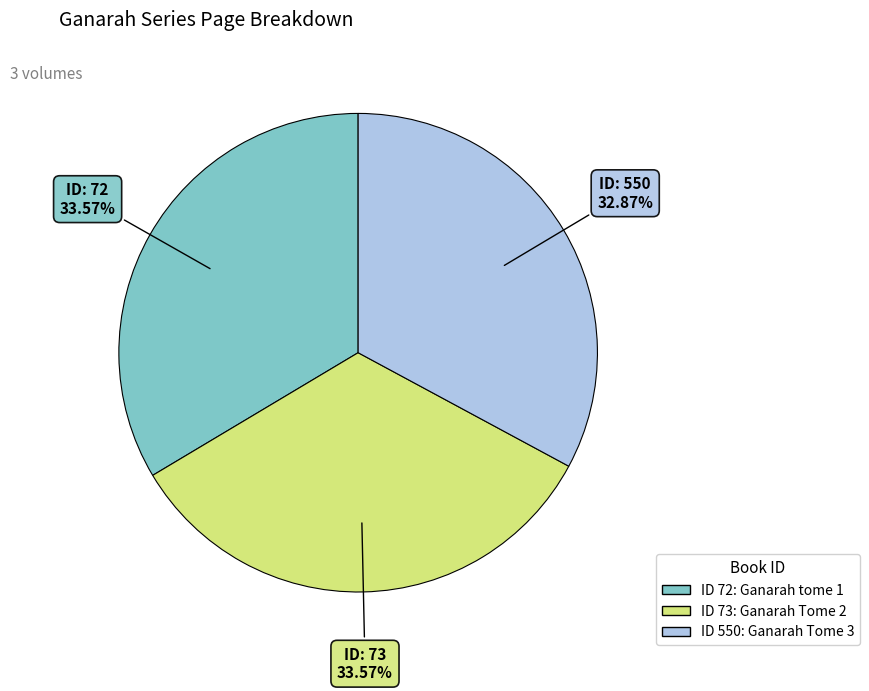

Is there a majority slice in this chart?

No